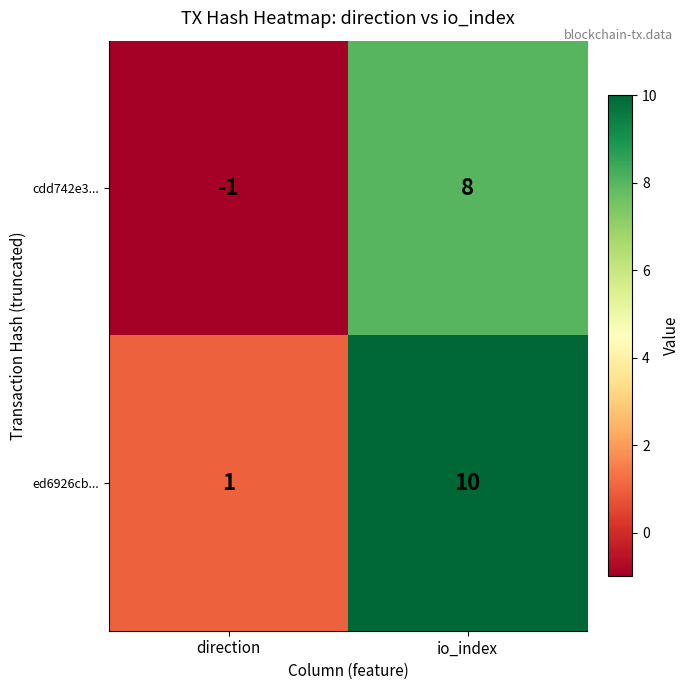

What is the sum of all ed6926cb... values?

11